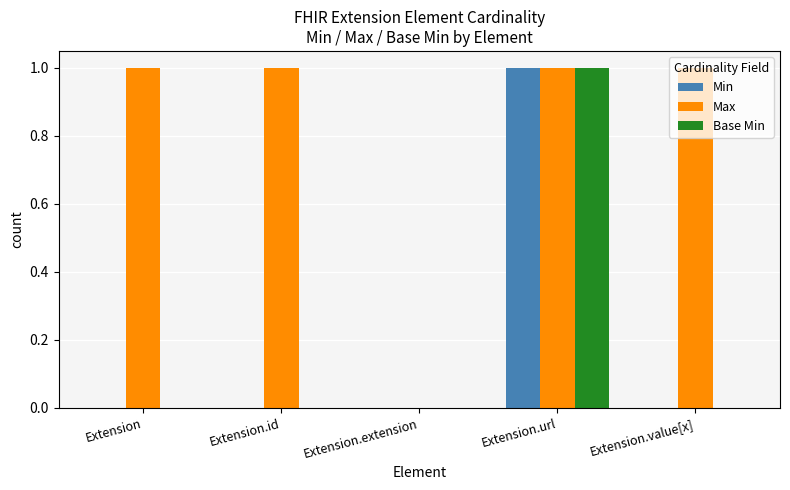

Are the bars grouped side by side (vs. stacked)?

Yes